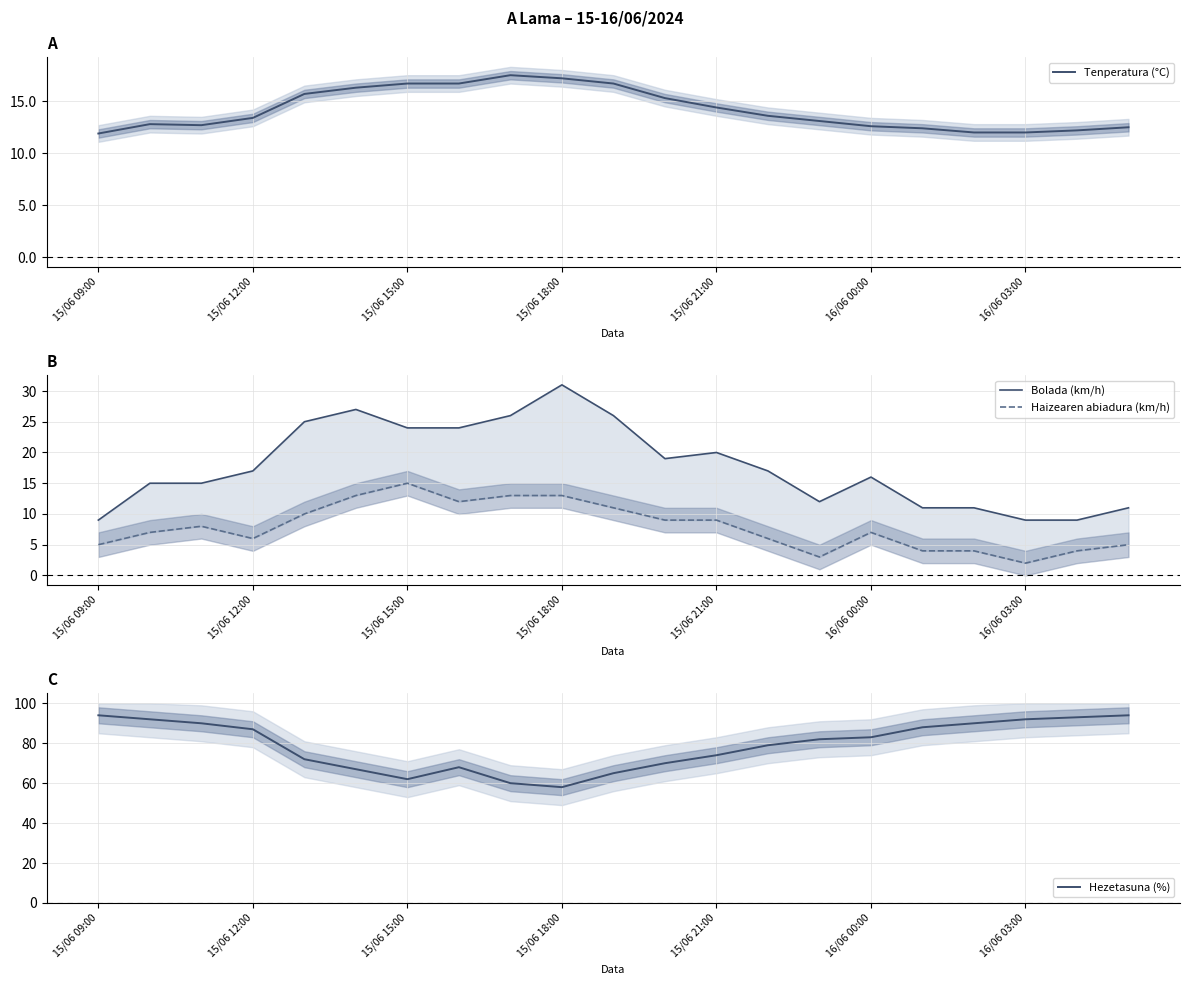

What is the label of the 9th point from the left?

8